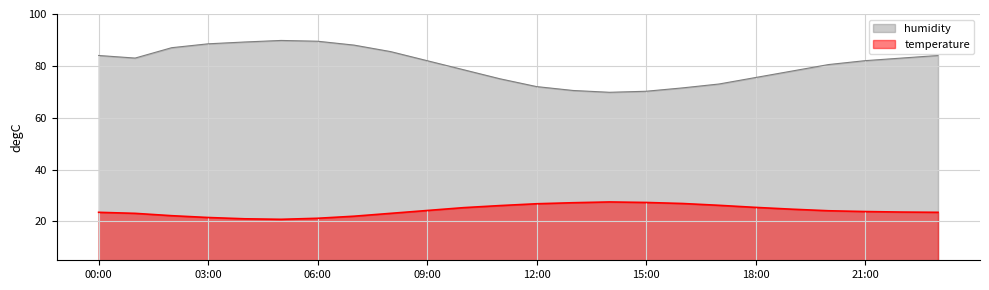

Reading left to right, list all the values displayed in this chart.

temperature: 23.5	23.1	22.2	21.5	21.0	20.8	21.2	22.0	23.1	24.2	25.3	26.1	26.8	27.2	27.5	27.3	26.9	26.2	25.4	24.7	24.1	23.8	23.6	23.5
humidity: 84.0	83.0	87.0	88.5	89.2	89.8	89.5	88.0	85.5	82.0	78.5	75.0	72.0	70.5	69.8	70.2	71.5	73.0	75.5	78.0	80.5	82.0	83.0	84.0